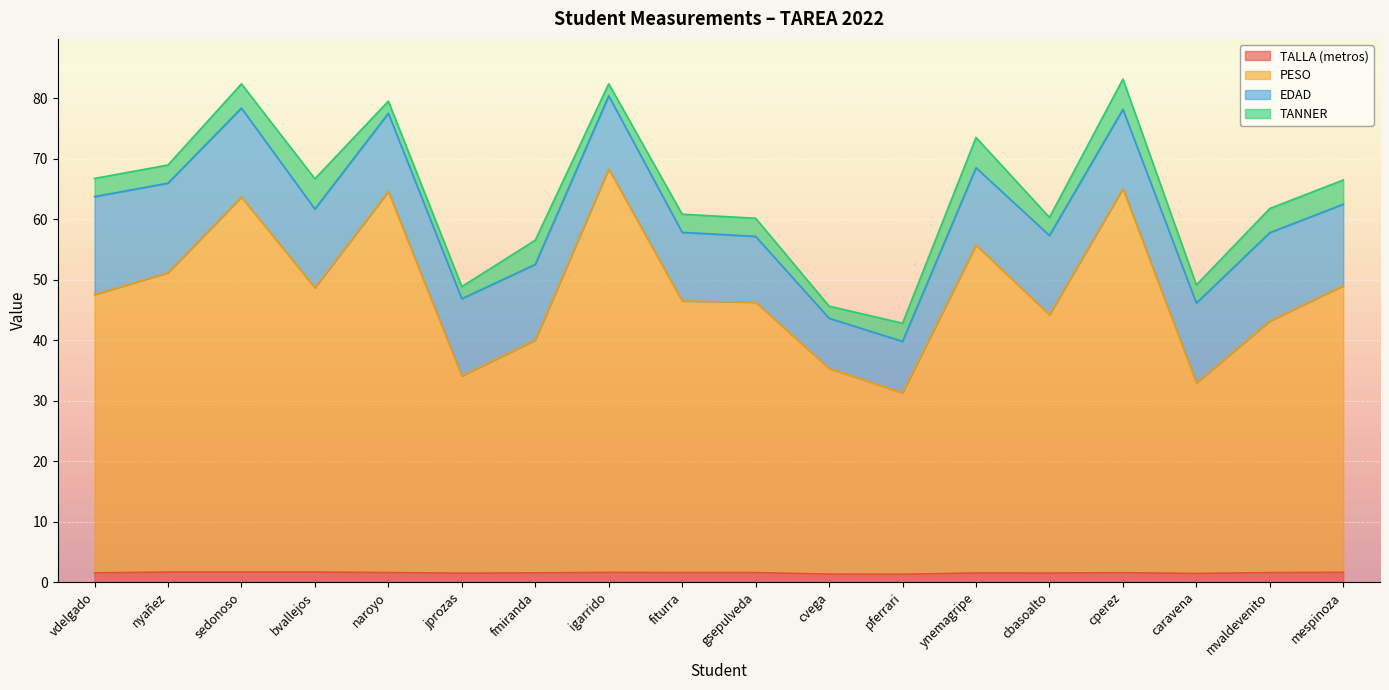

How many interior local valleys does the TALLA (metros) series have?

5